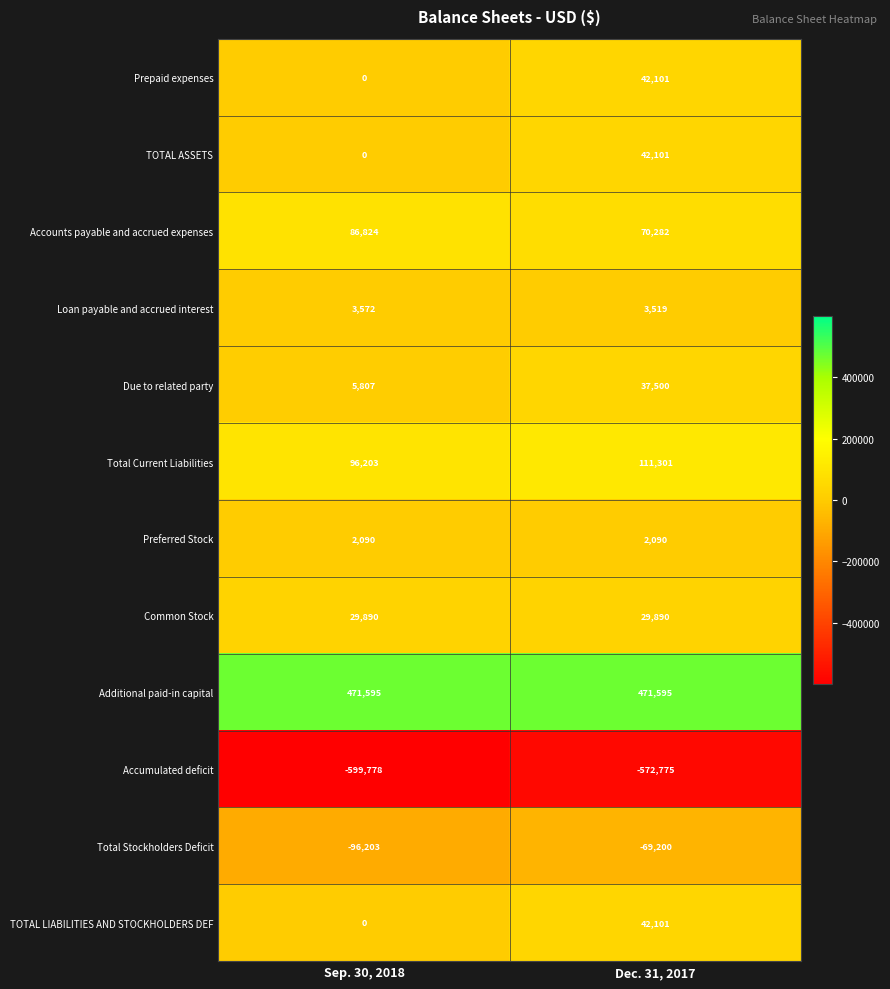

What is the maximum value shown in the chart?

471595